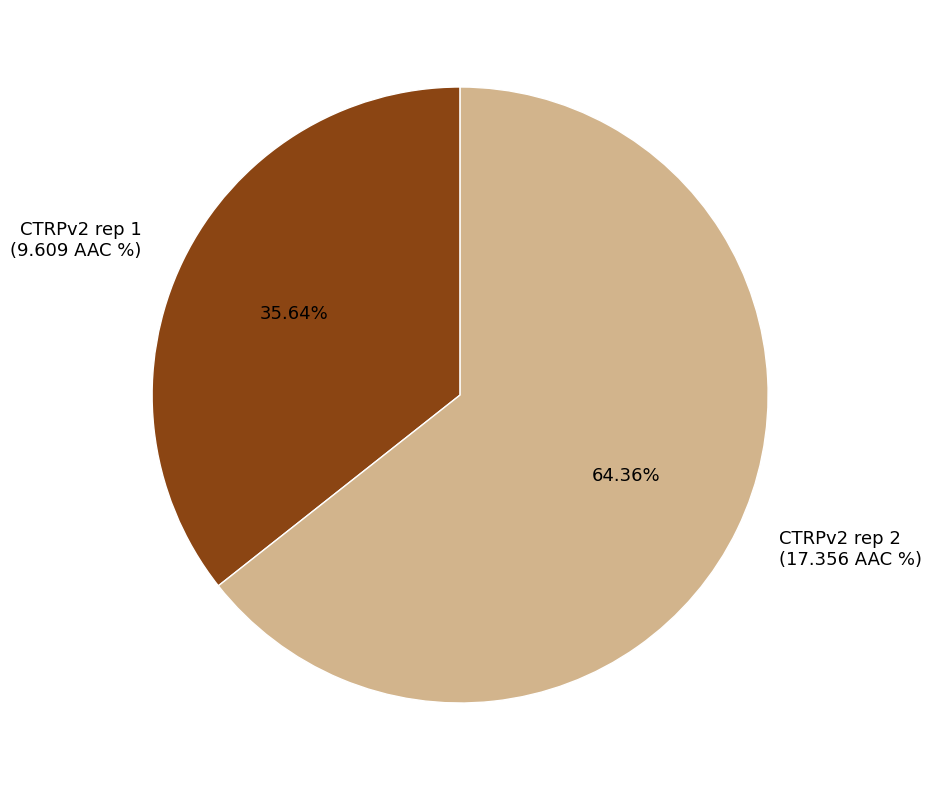

Does any single category account for the majority?

Yes